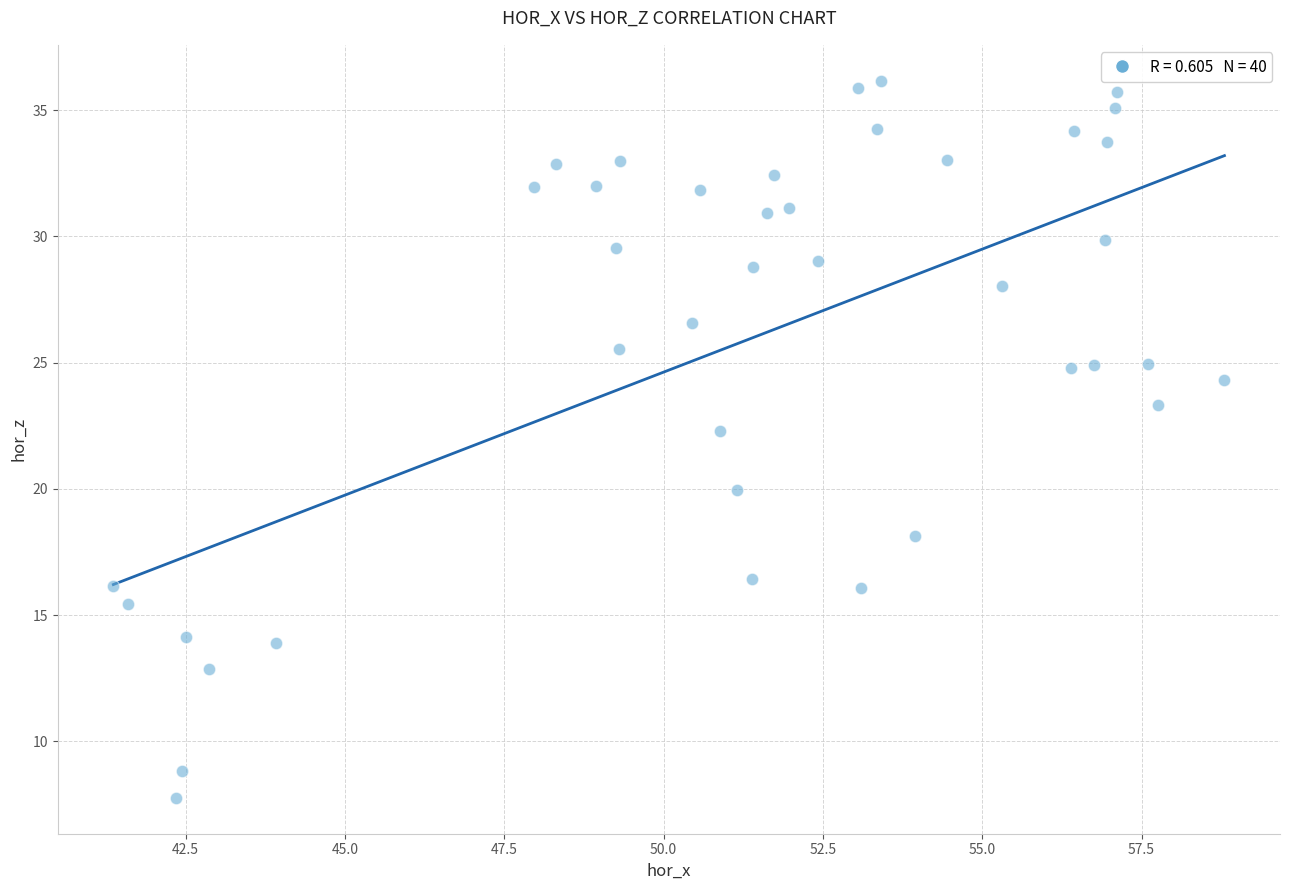

What is the range of X values (max minus min)?

17.4